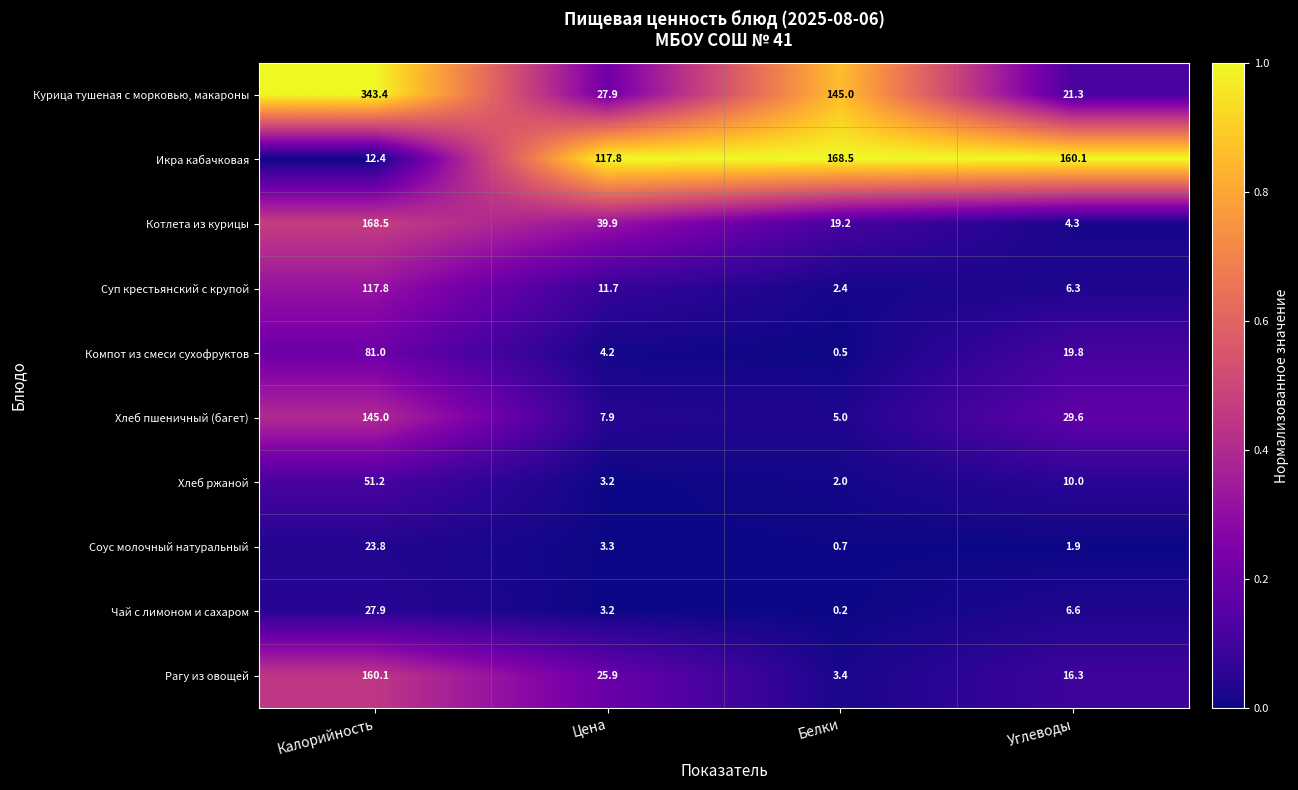

What is the greatest value displayed?

343.4